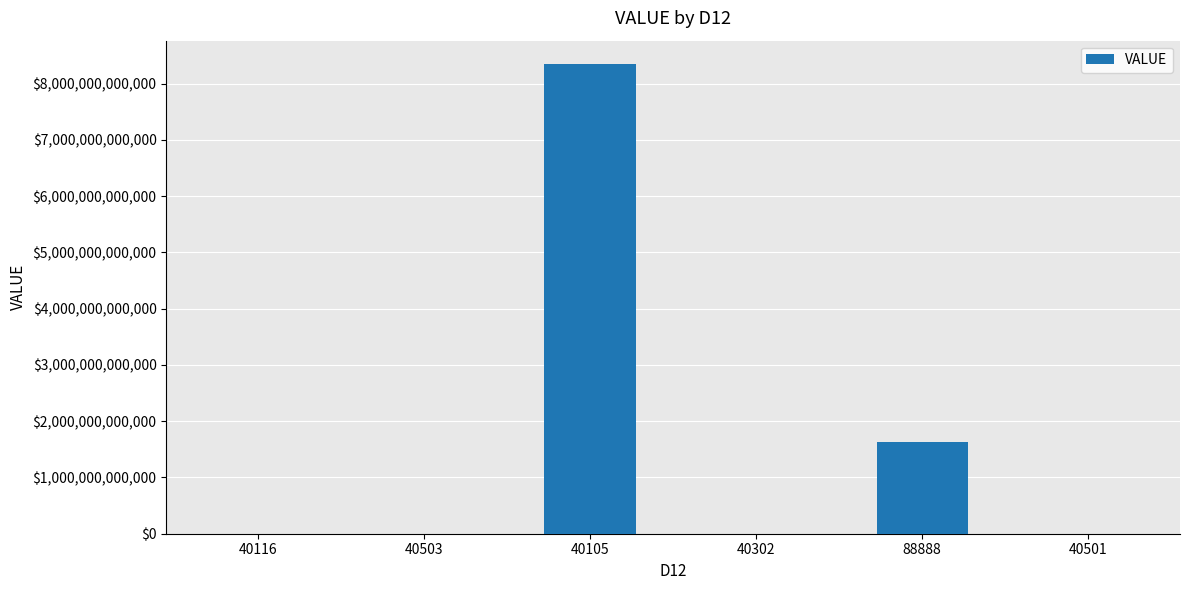

Is it true that the value at 40105 is 8344673126082.2?

True